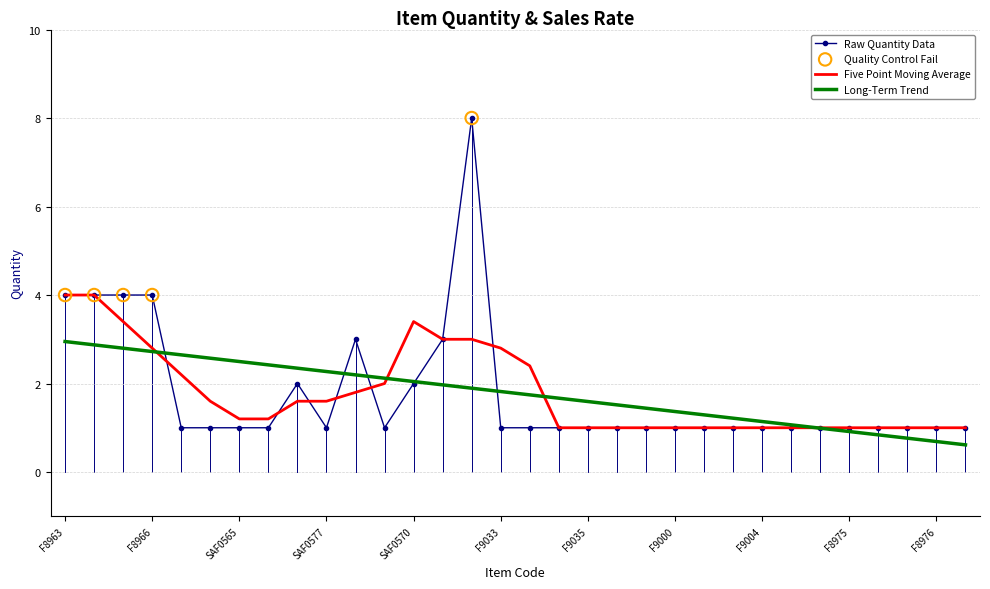

Which series has the largest range (max minus min)?

Raw Quantity Data